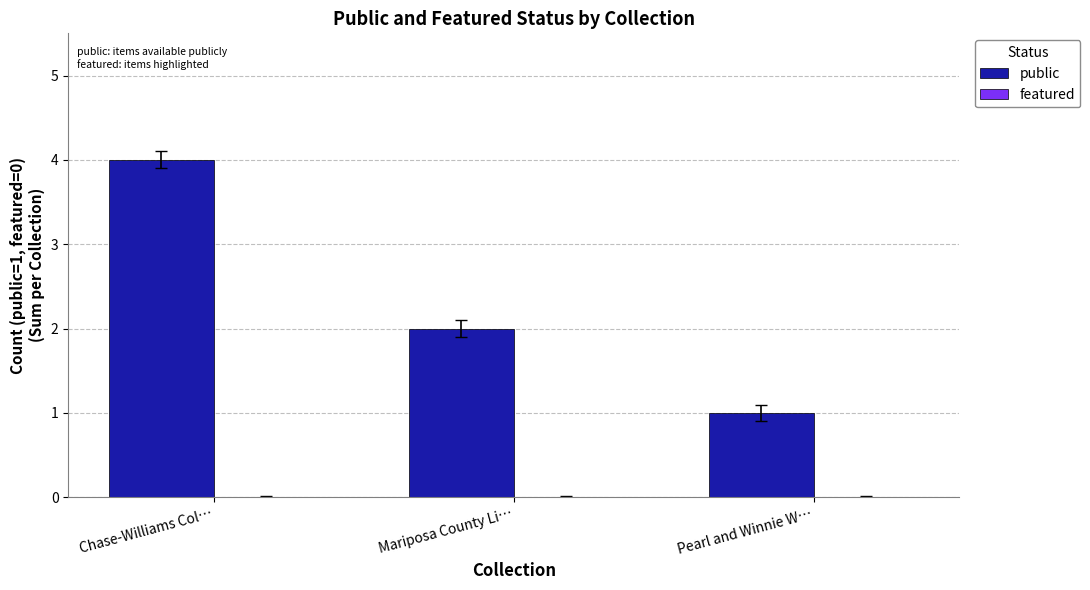

Count the number of data series in this chart.

1